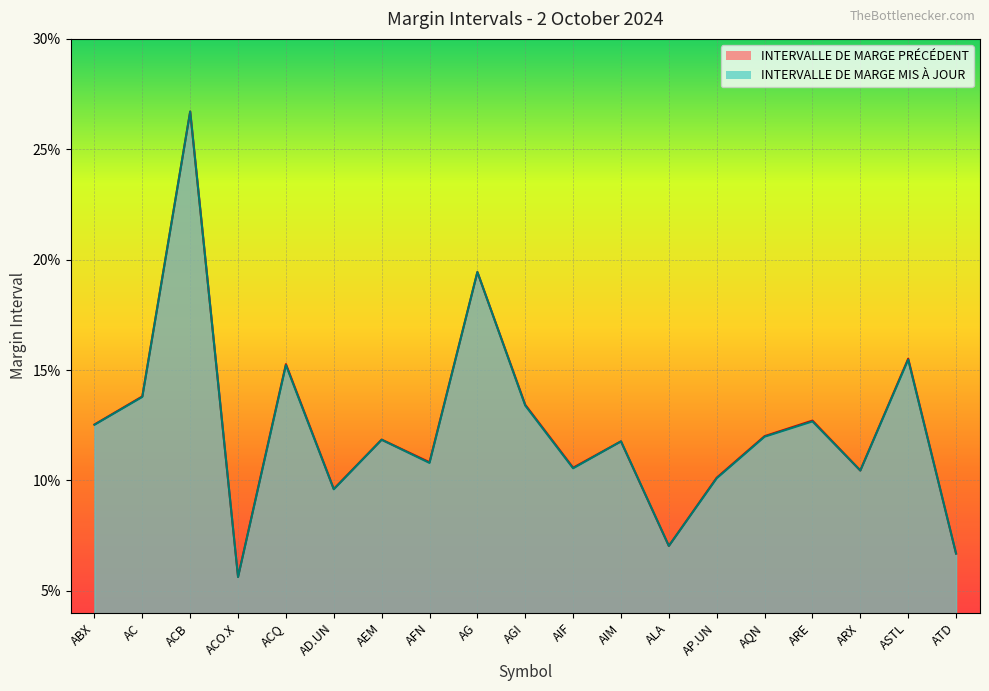

What is the value of the INTERVALLE DE MARGE PRÉCÉDENT point at the 11th from the left?

0.1